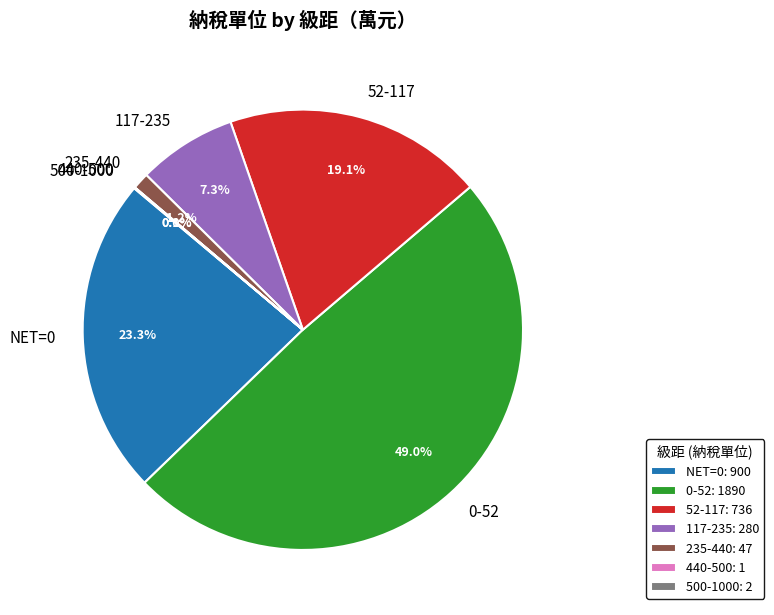

Is there a majority slice in this chart?

No